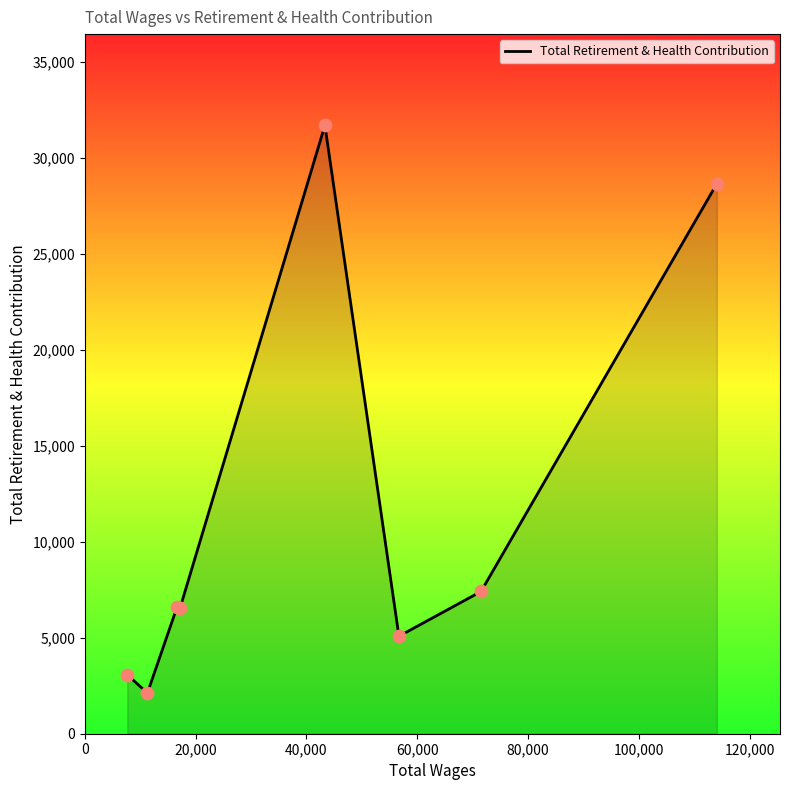

What is the average value?

11399